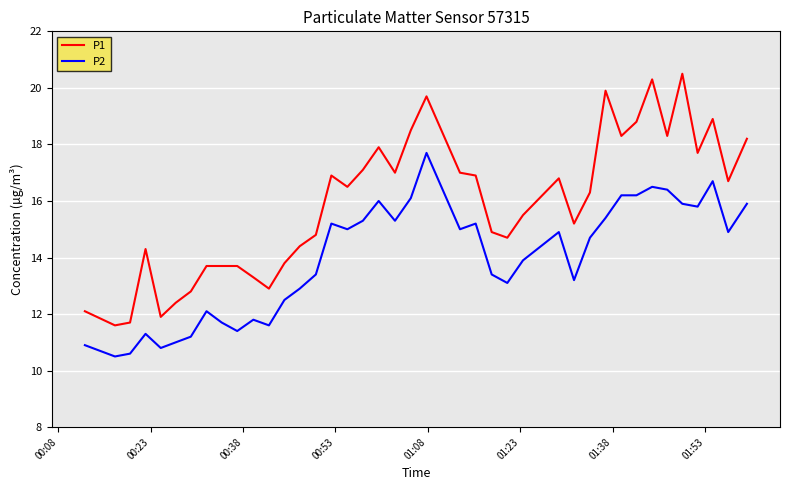

What is the difference between the maximum and minimum values in the P2 series?

7.2